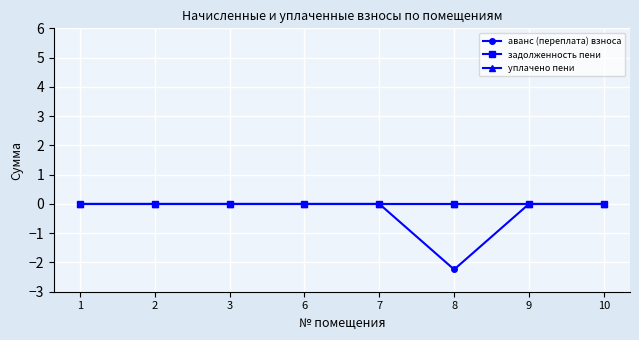

Is this an area chart (filled region under the line)?

No